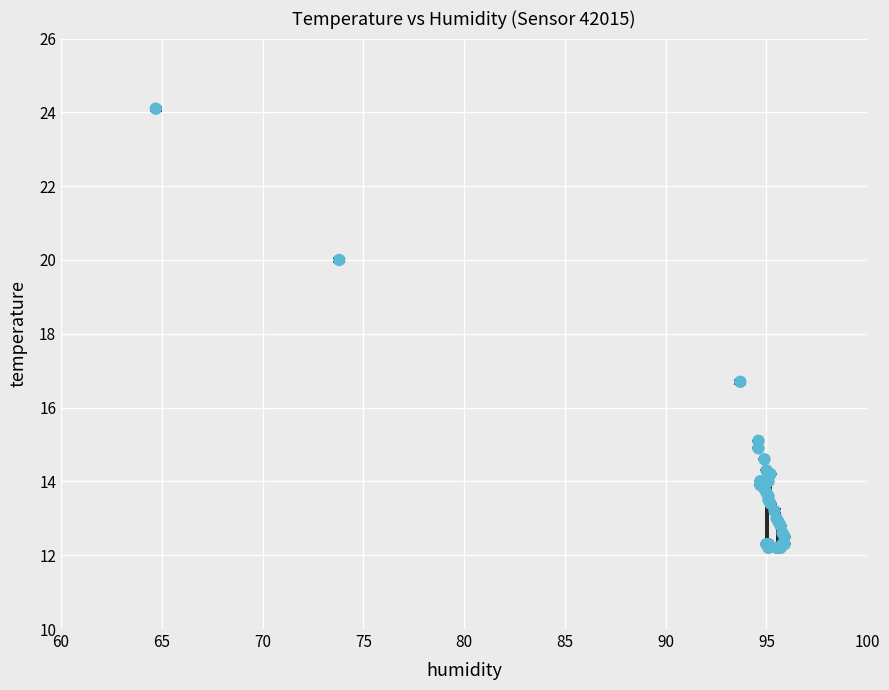

What Y value in the scatter plot is closest to 18?

16.7